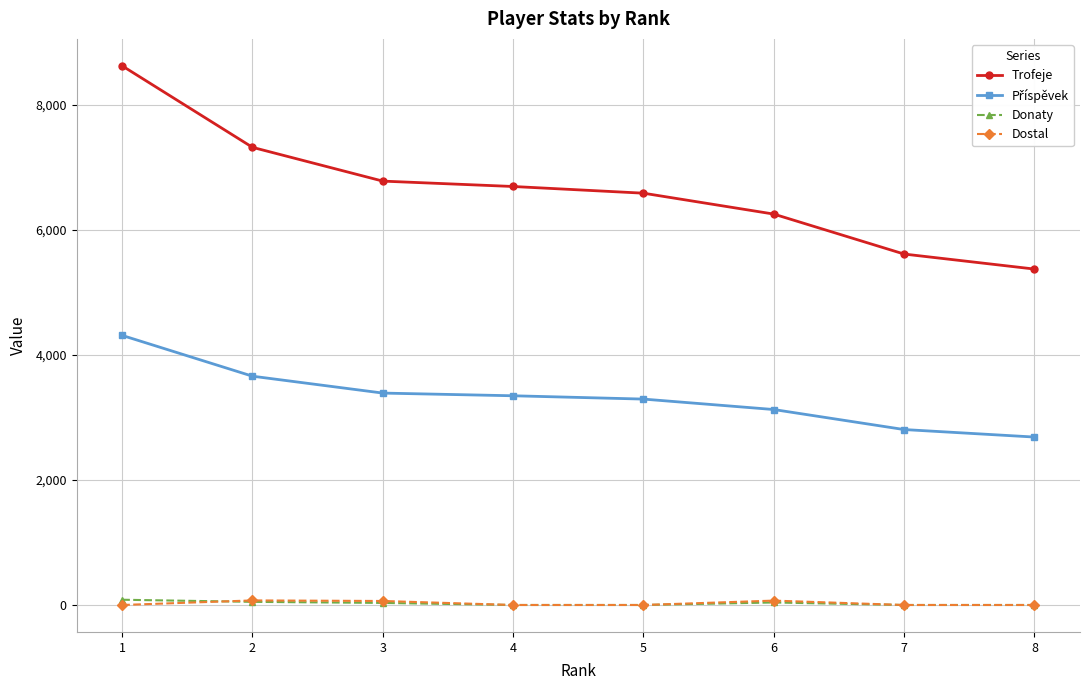

What is the total value across all series at 4?

10036